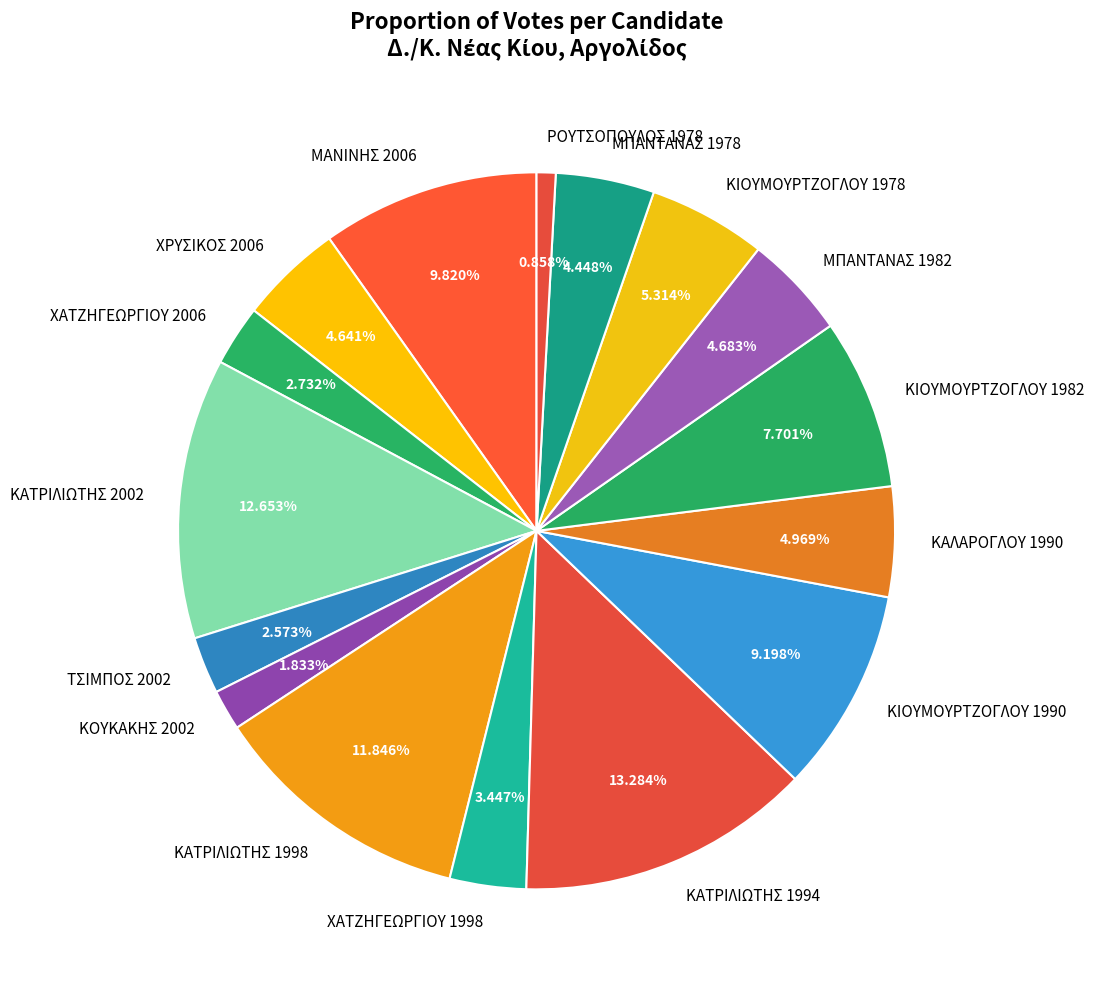

To the nearest percent, what is the difference between the largest and smallest slice percentages?

12%